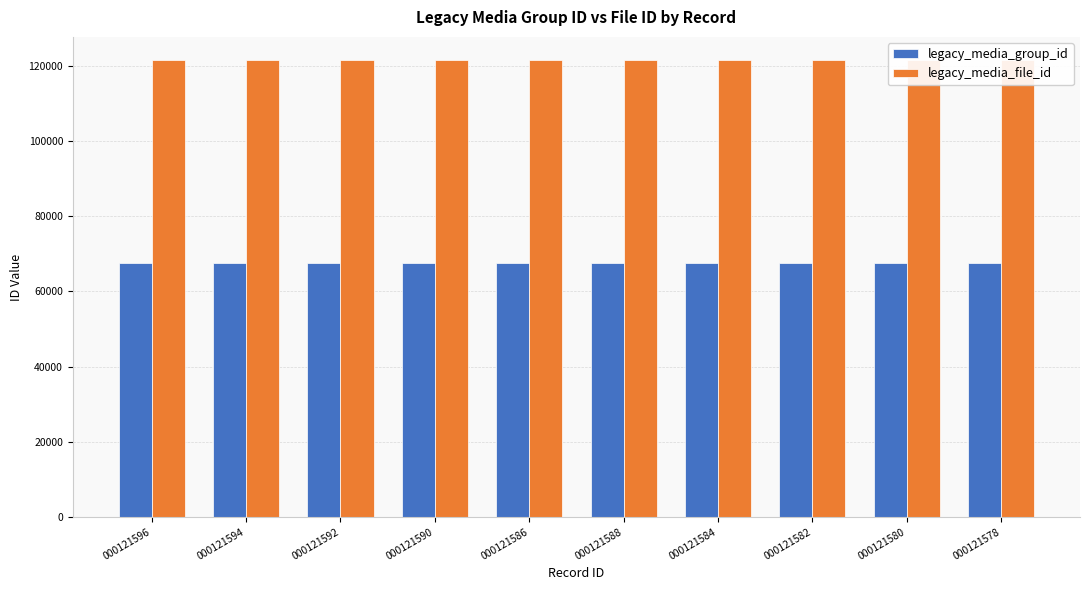

What is the difference between the highest and lowest values at 000121590?

54046